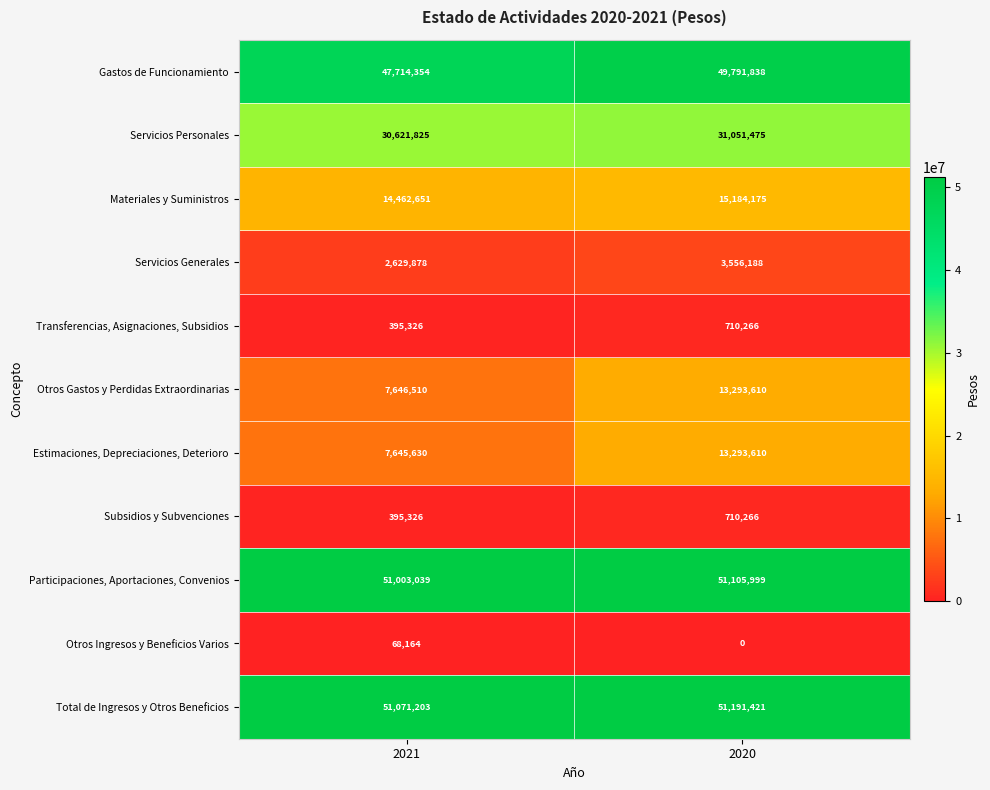

Which series has the widest spread of values?

Estimaciones, Depreciaciones, Deterioro